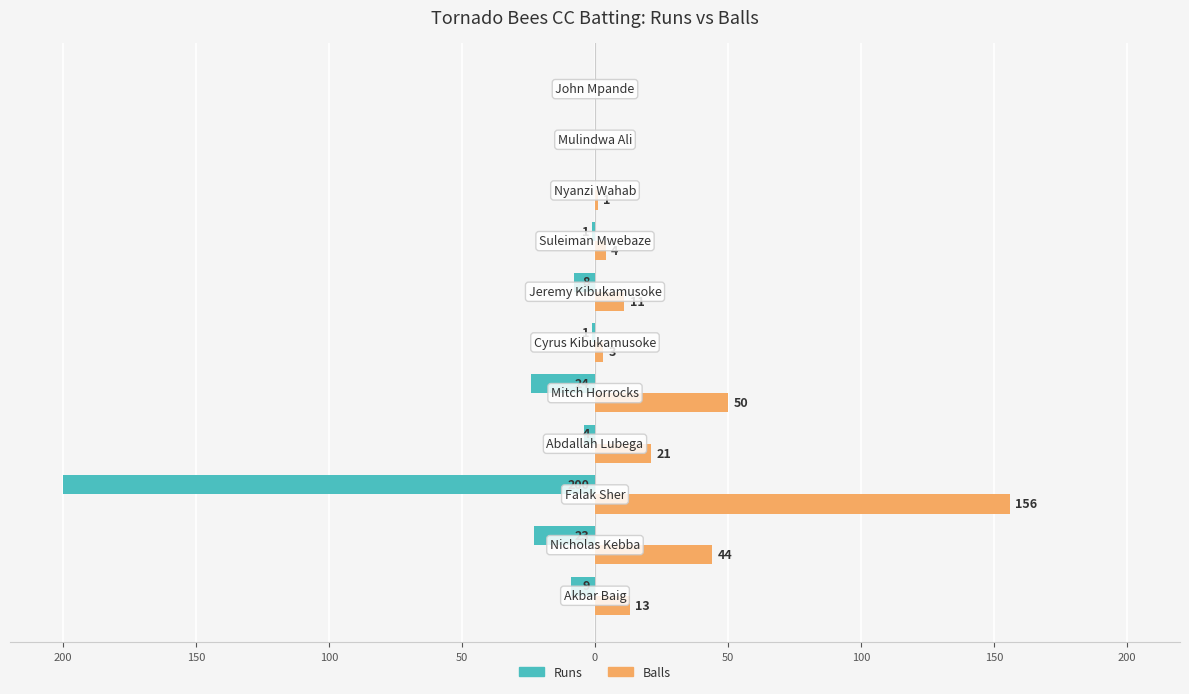

What are all the series names shown in the legend?

Runs, Balls